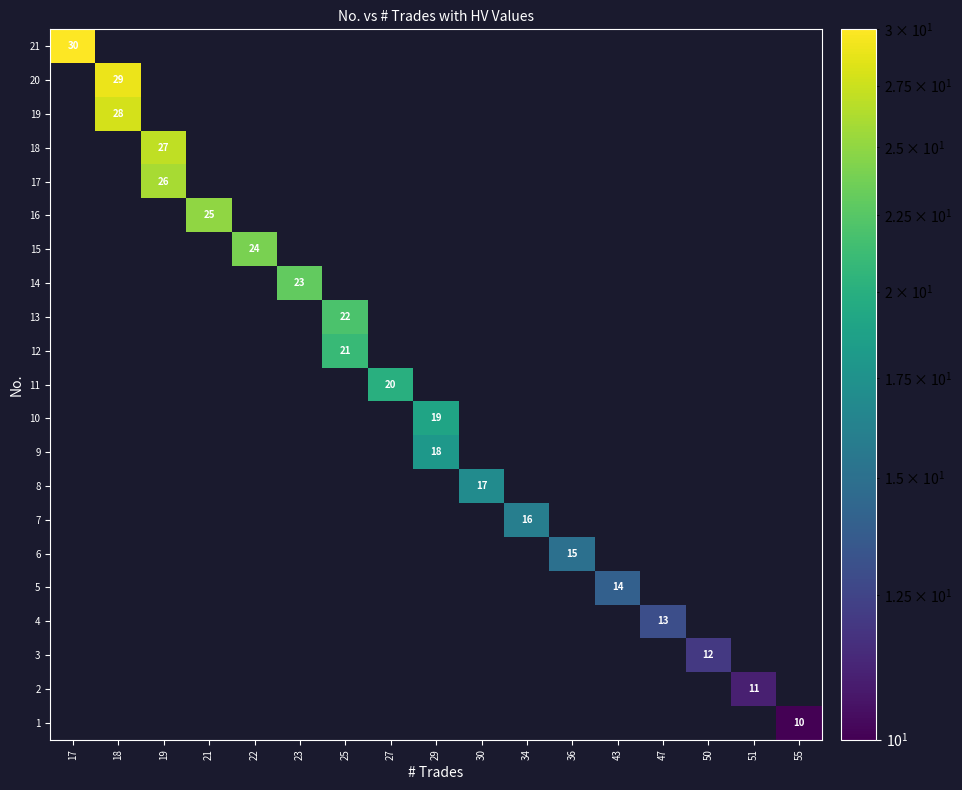

What is the maximum value shown in the chart?

30.0